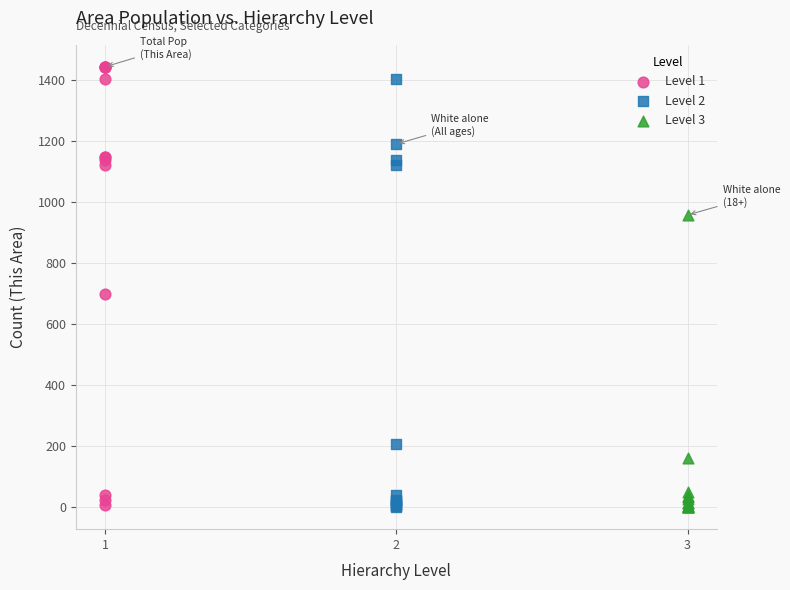

Which series contains the highest Y value?

Level 1